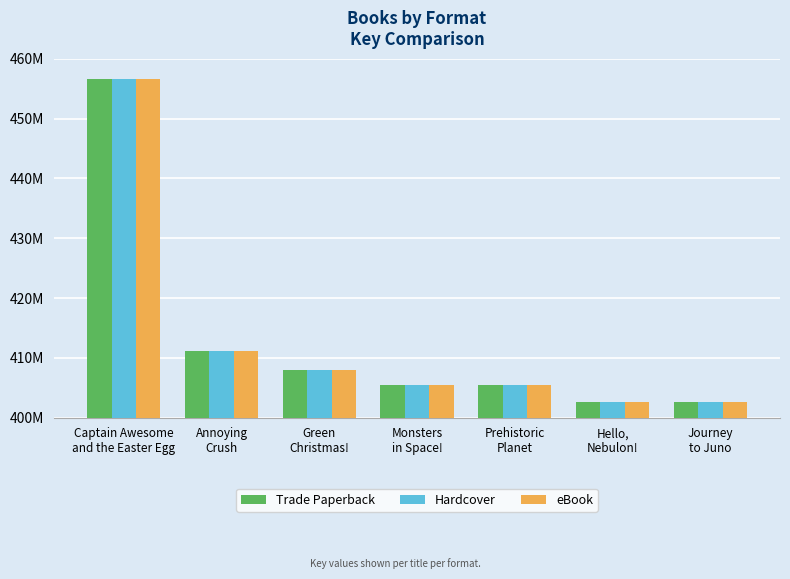

Is it true that Hardcover equals 407940980 at Green
Christmas!?

True